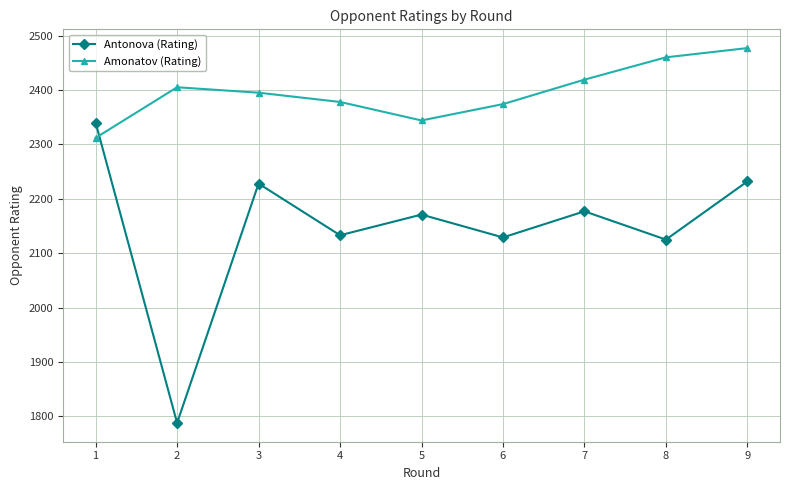

Does the chart have visible grid lines?

Yes